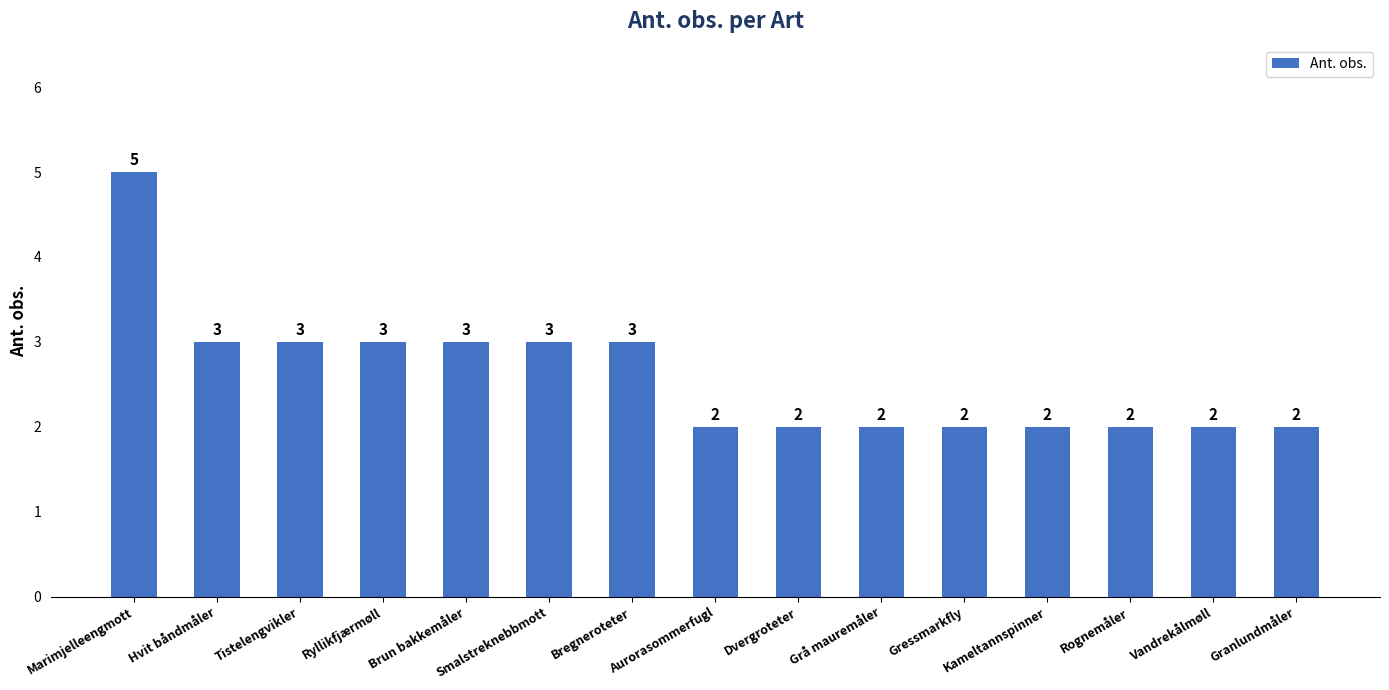

How many bars are there in total?

15